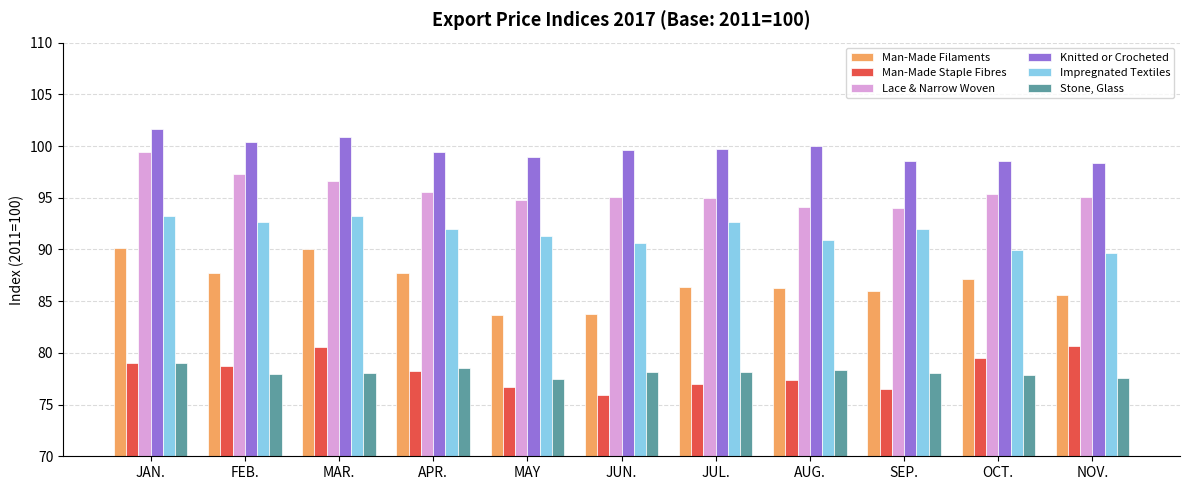

Read the Knitted or Crocheted value at AUG..

100.0